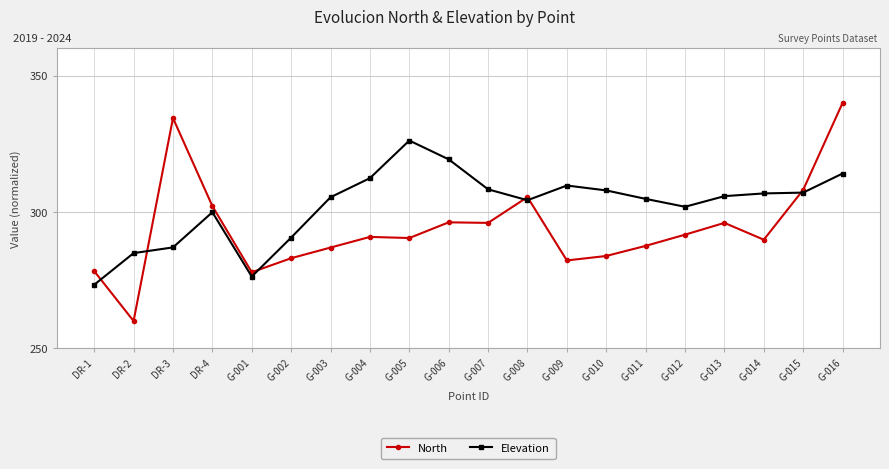

What is the lowest value of the Elevation series?

273.3